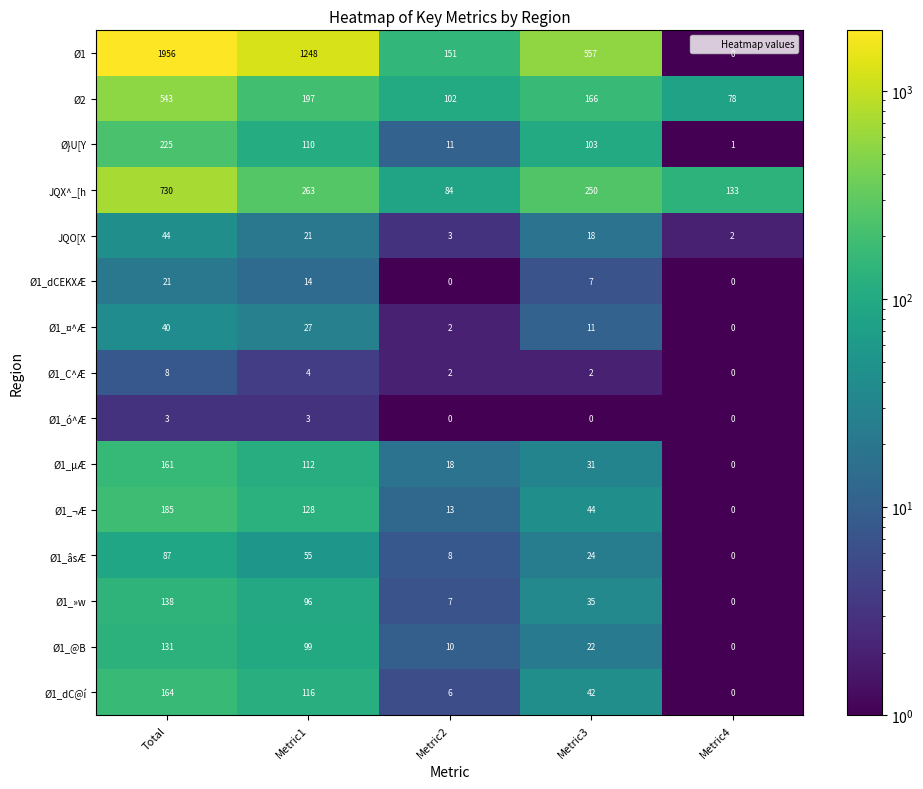

What is the spread (max minus min) of values at Metric1?

1245